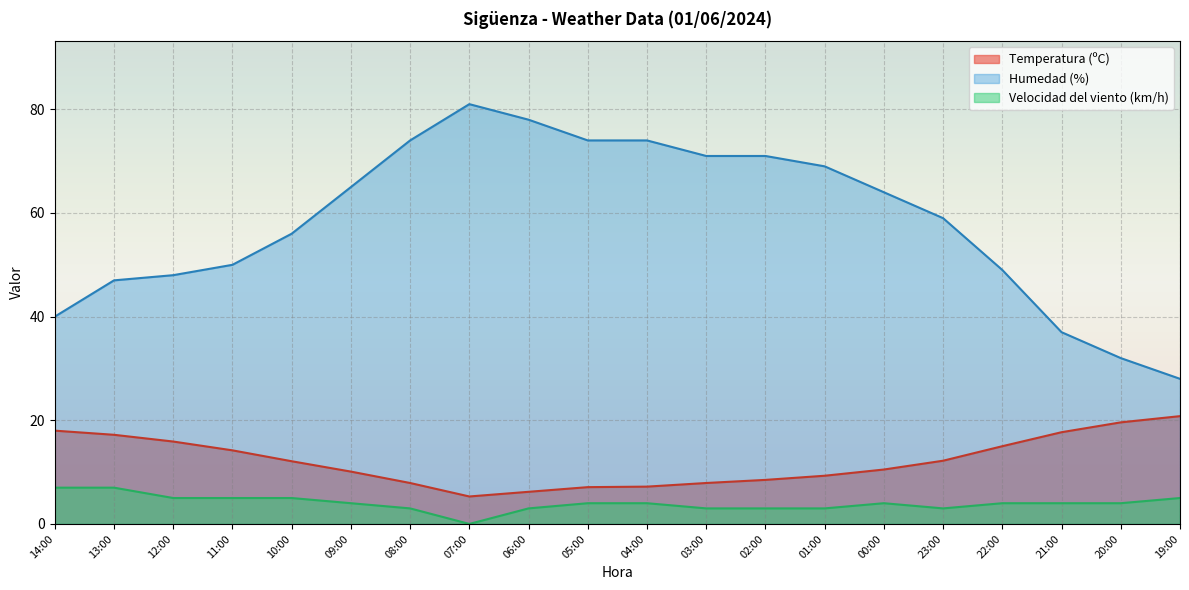

List the labels in order of Velocidad del viento (km/h) value, smallest first.

07:00, 08:00, 06:00, 03:00, 02:00, 01:00, 23:00, 09:00, 05:00, 04:00, 00:00, 22:00, 21:00, 20:00, 12:00, 11:00, 10:00, 19:00, 14:00, 13:00